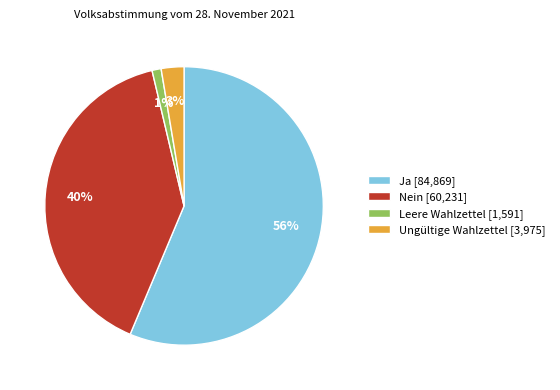

What is the smallest slice in the pie chart?

Leere Wahlzettel